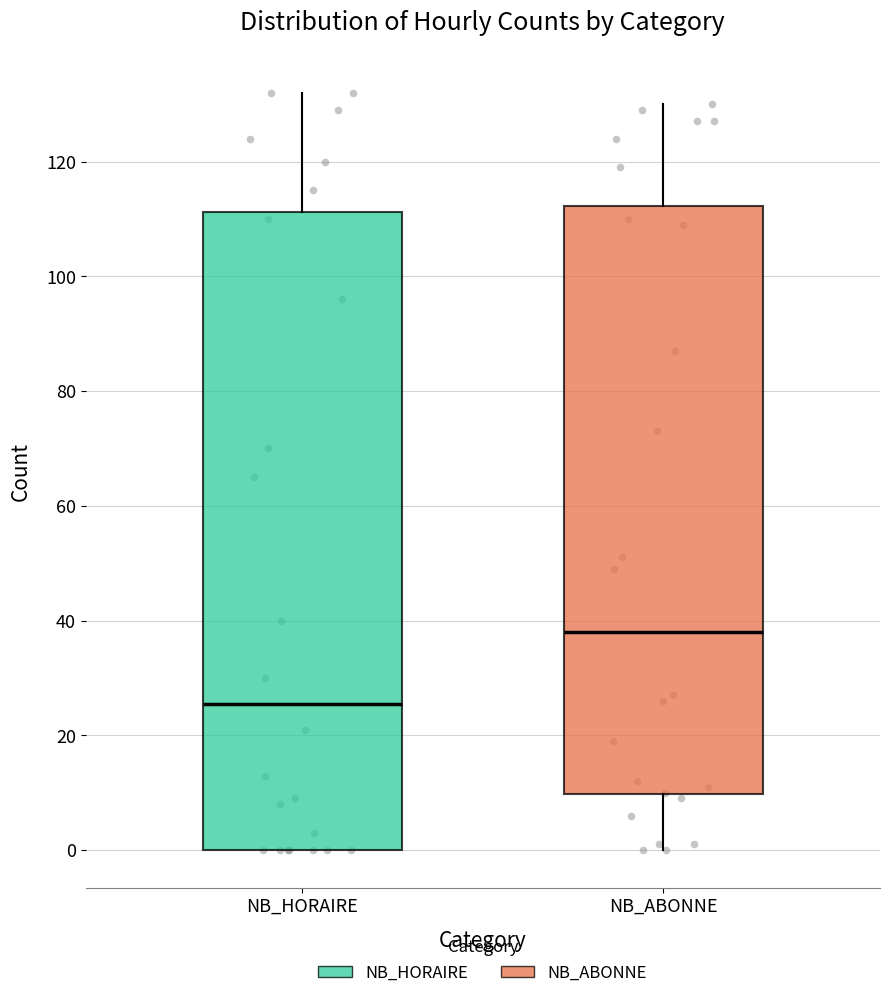

Reading left to right, read every box against the y-axis: the position of its median line, the range the box covers, and the ends of its whiskers. The values are not printed on the chart, so give them approximately, as read against the axis.

NB_HORAIRE: median 26, box 0 to 112, whiskers 0 to 132
NB_ABONNE: median 38, box 10 to 112, whiskers 0 to 130